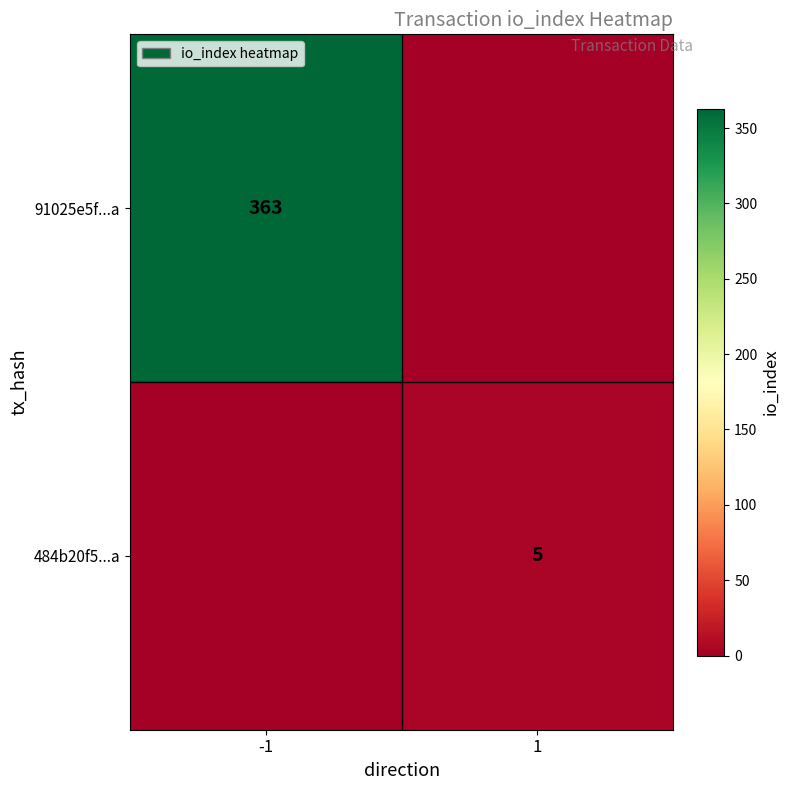

What is the difference between the highest and lowest values at 1?

5